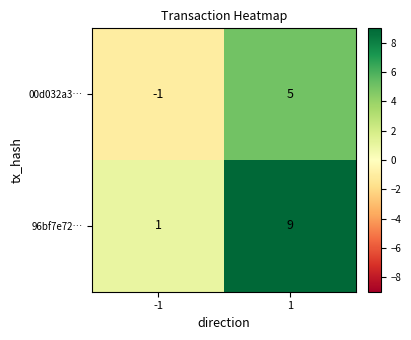

Which series has the widest spread of values?

96bf7e72…